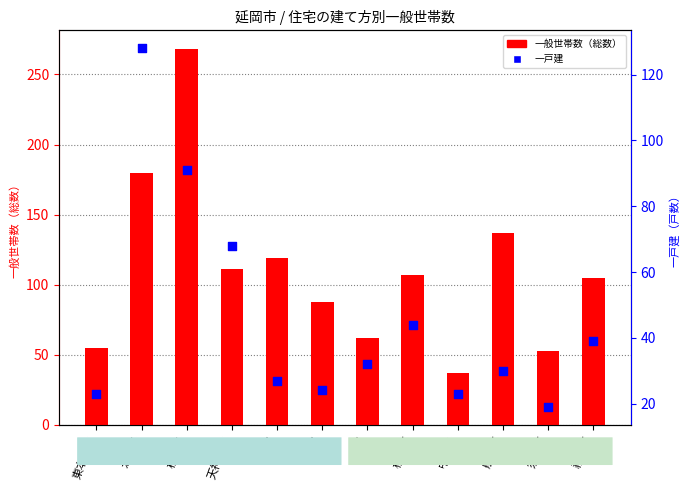

What are all the series names shown in the legend?

一般世帯数（総数）, 一戸建